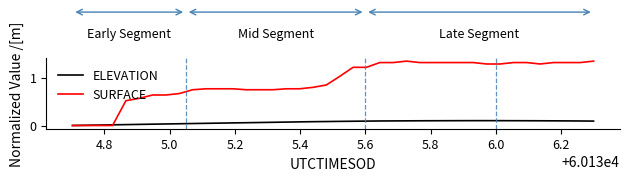

Which series has the largest range (max minus min)?

SURFACE